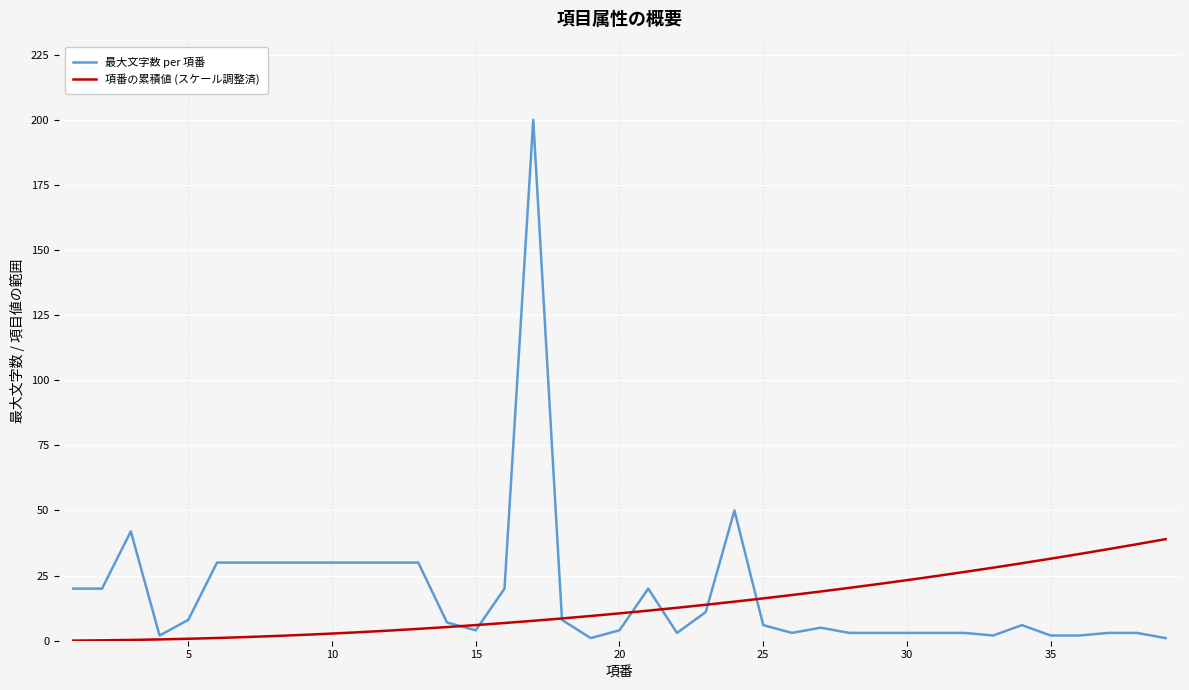

Which series has the largest total across all categories?

最大文字数 per 項番